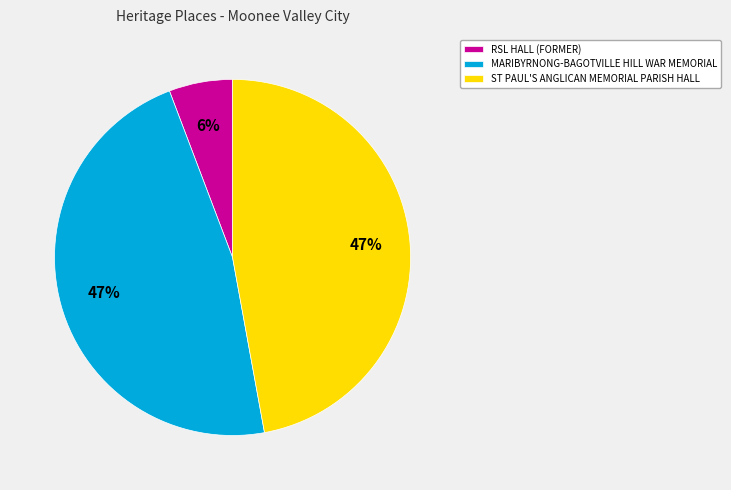

What is the ratio of the value at RSL HALL (FORMER) to the value at MARIBYRNONG-BAGOTVILLE HILL WAR MEMORIAL?

0.1